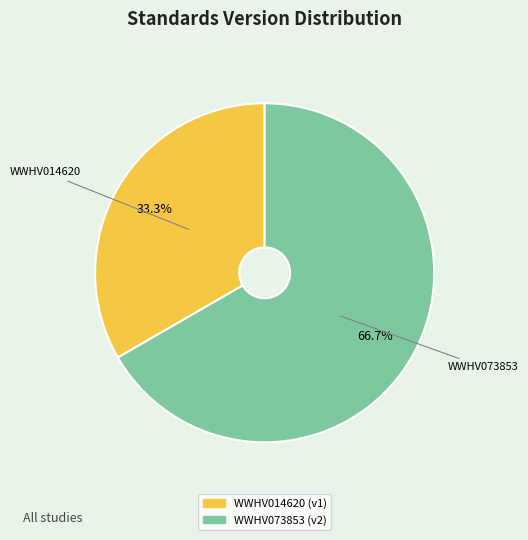

What is the smallest slice in the pie chart?

WWHV014620